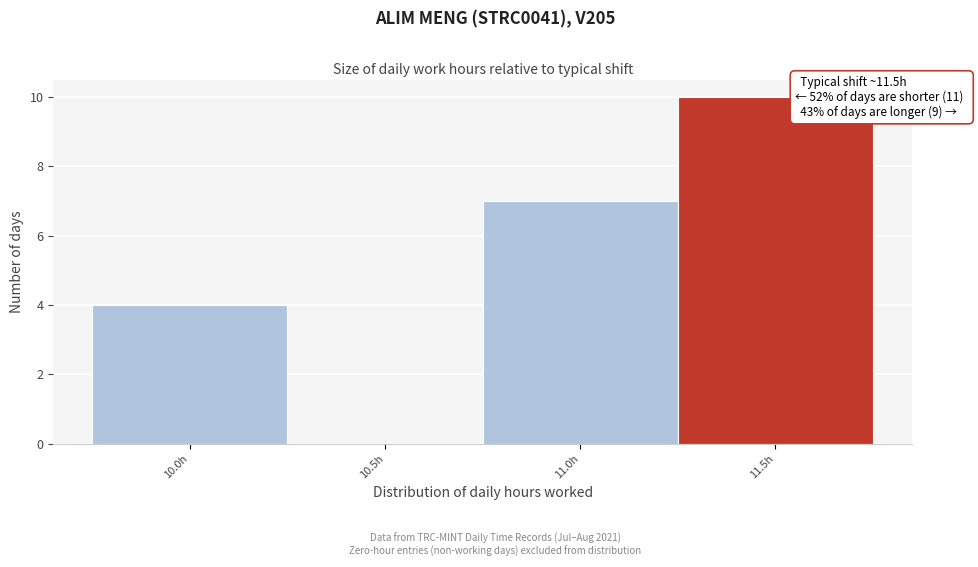

Reading left to right, what are all the values shown in this chart?

10.0h=4	10.5h=0	11.0h=7	11.5h=10